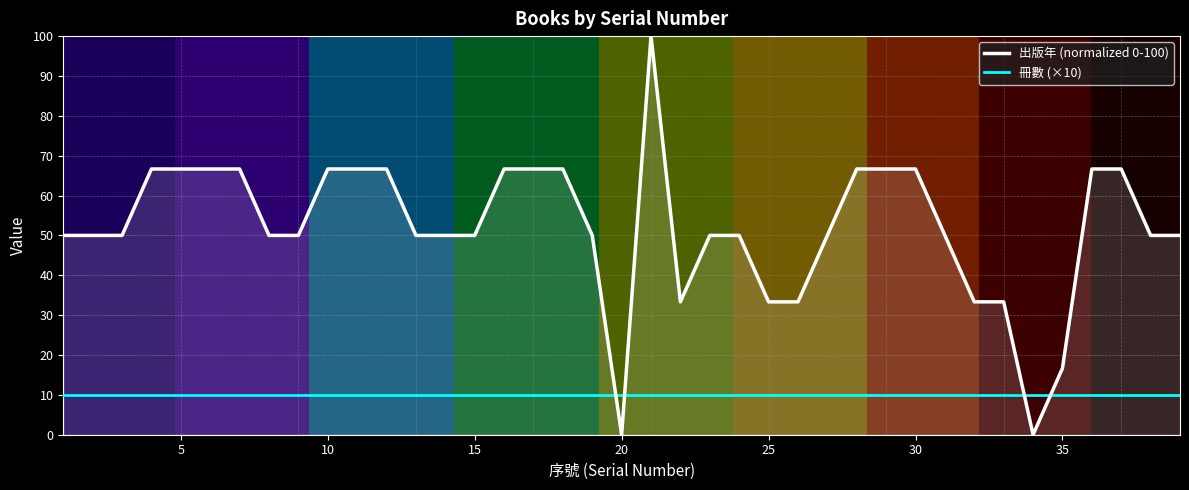

Which series has the largest total across all categories?

出版年 (normalized 0-100)